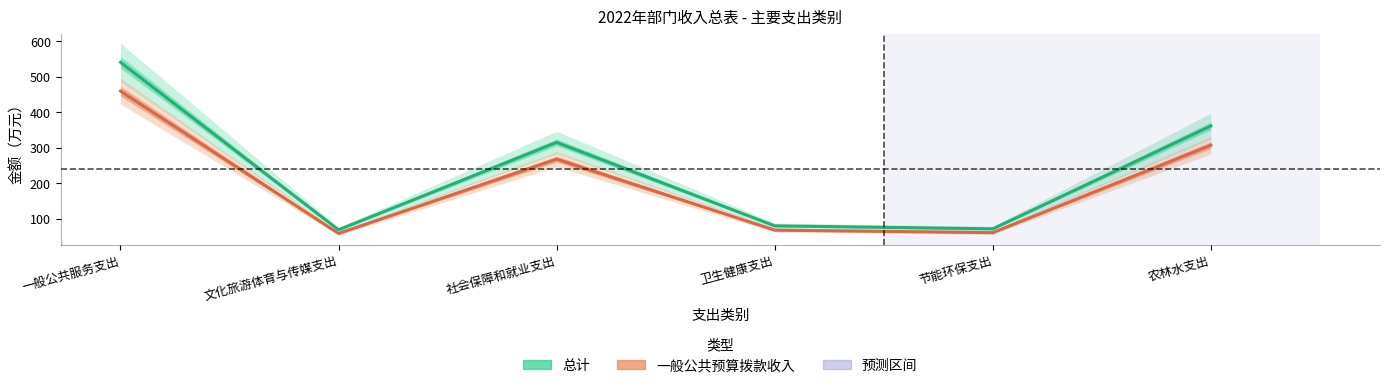

At how many categories does at least one series exceed 478?

1